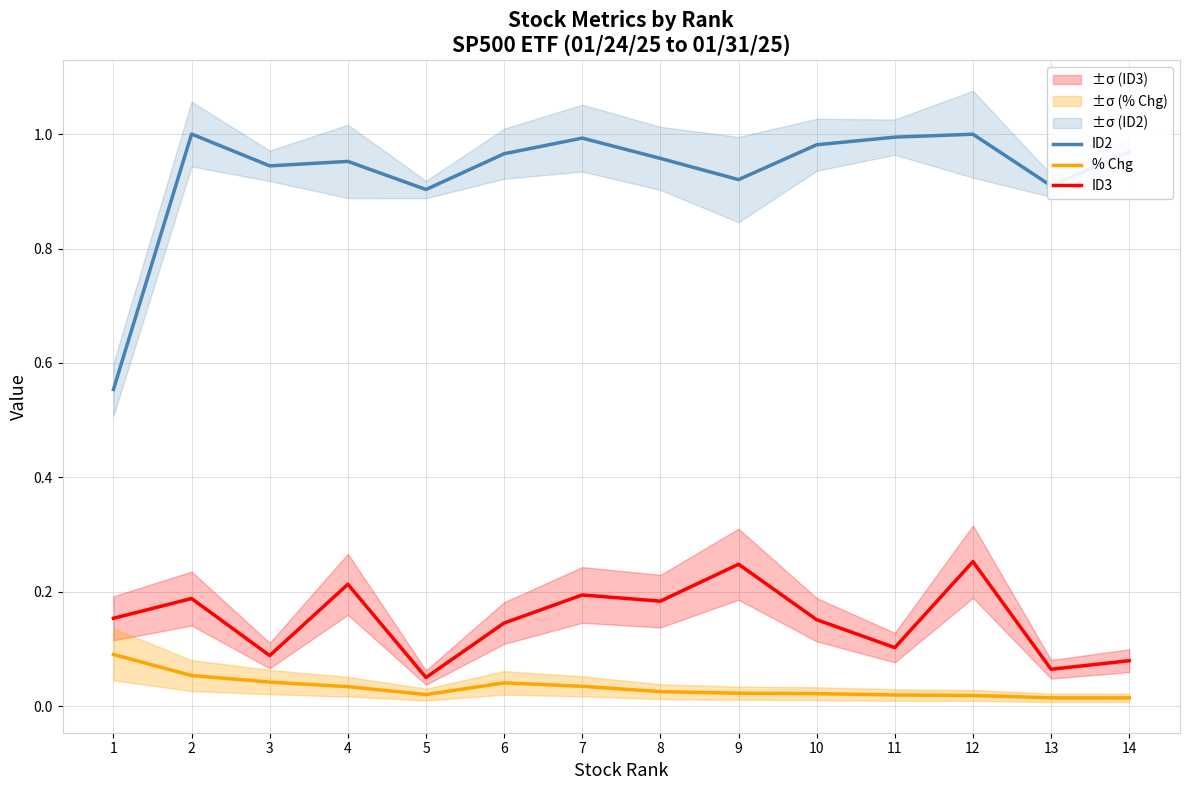

Reading left to right, transcribe all the data shown in this chart.

ID2: 0.6	1.0	0.9	1.0	0.9	1.0	1.0	1.0	0.9	1.0	1.0	1.0	0.9	1.0
% Chg: 0.1	0.1	0.0	0.0	0.0	0.0	0.0	0.0	0.0	0.0	0.0	0.0	0.0	0.0
ID3: 0.2	0.2	0.1	0.2	0.1	0.1	0.2	0.2	0.2	0.2	0.1	0.3	0.1	0.1